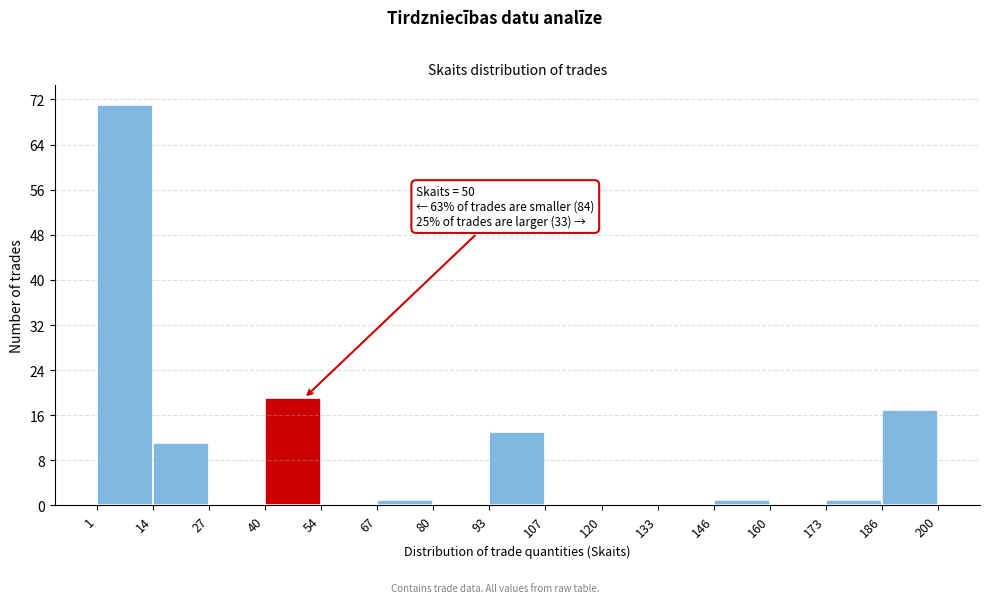

Over which range of the x-axis is the bar tallest?

1 to 14